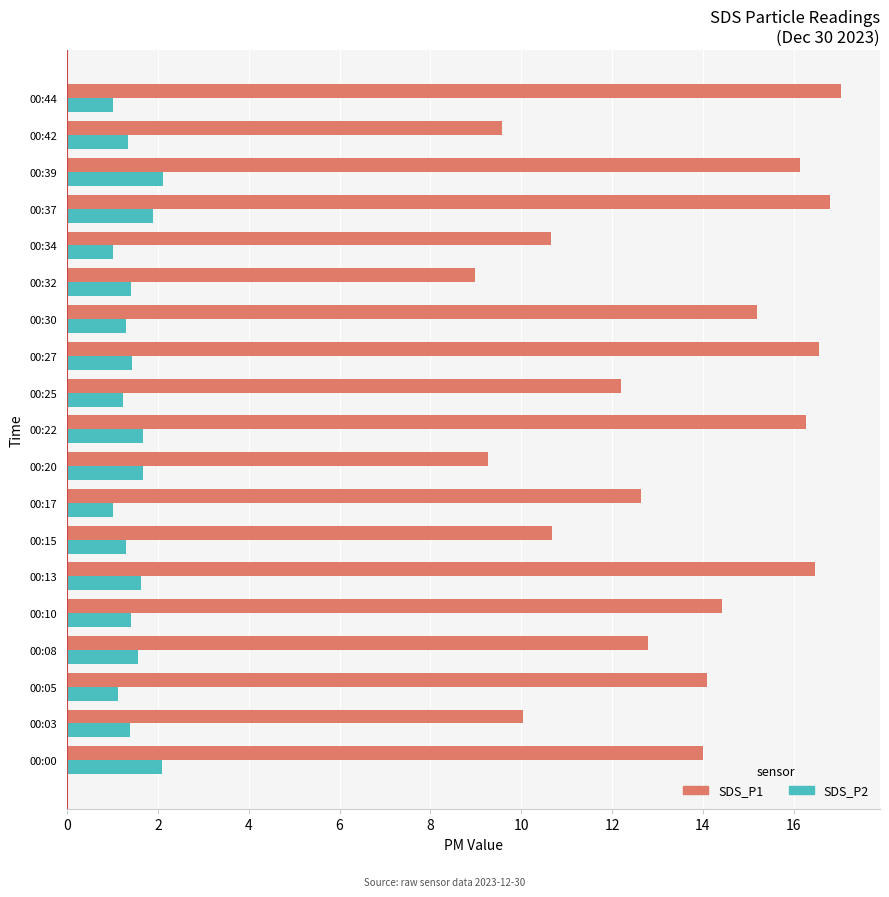

How many series are shown in this chart?

2